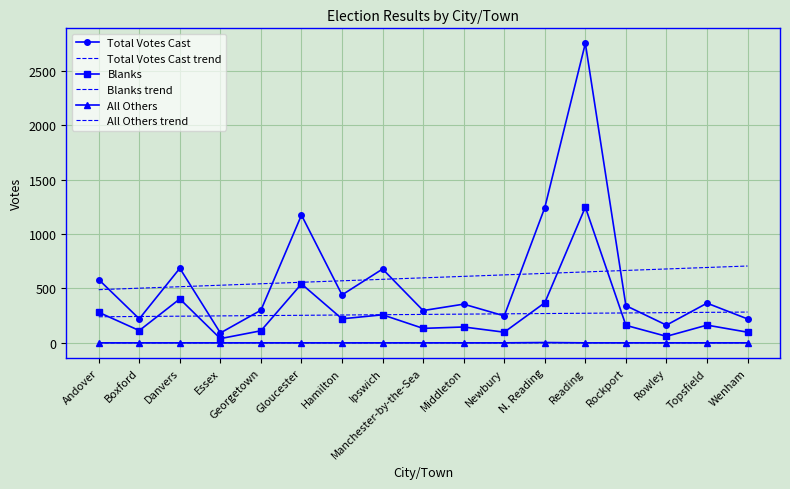

Rank the series at Rockport from highest to lowest value.

Total Votes Cast trend, Total Votes Cast, Blanks trend, Blanks, All Others trend, All Others